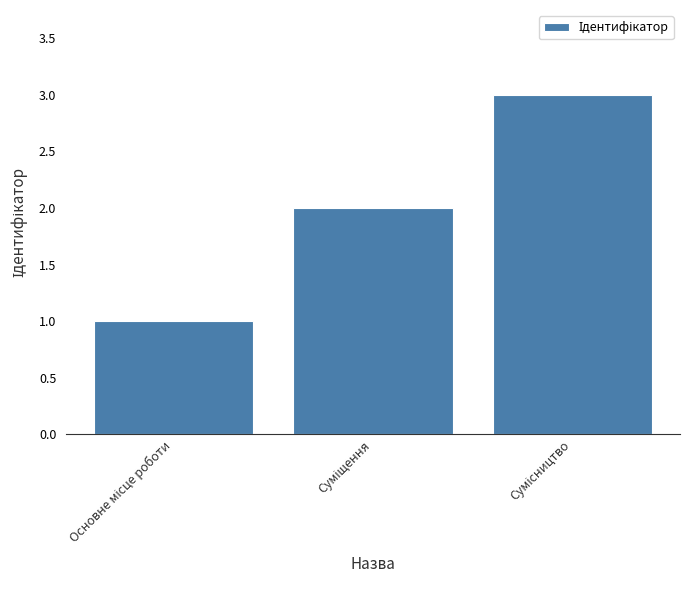

What is the greatest value displayed?

3